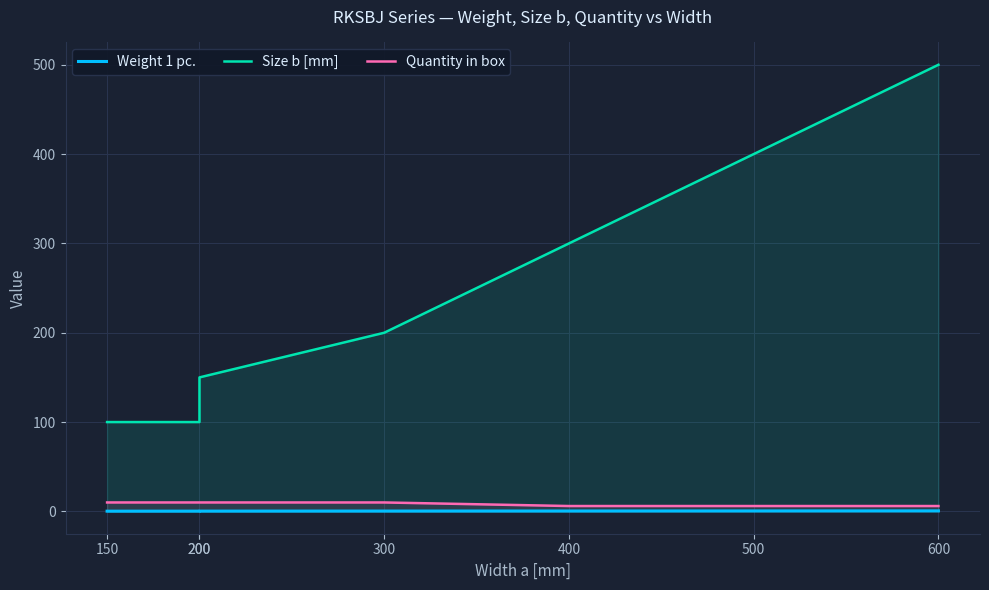

True or false: Weight 1 pc. and Quantity in box cross at least once.

False